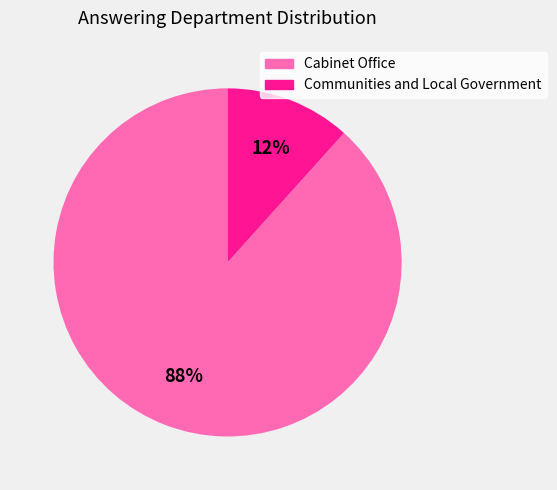

Is the sum of Communities and Local Government and Cabinet Office greater than half?

Yes